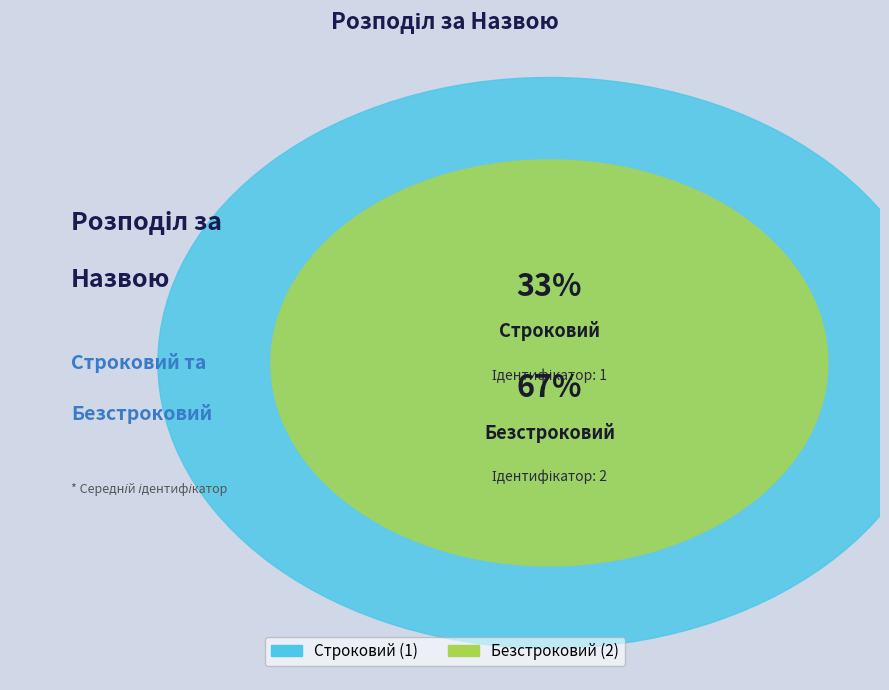

Which slice is the largest?

Безстроковий